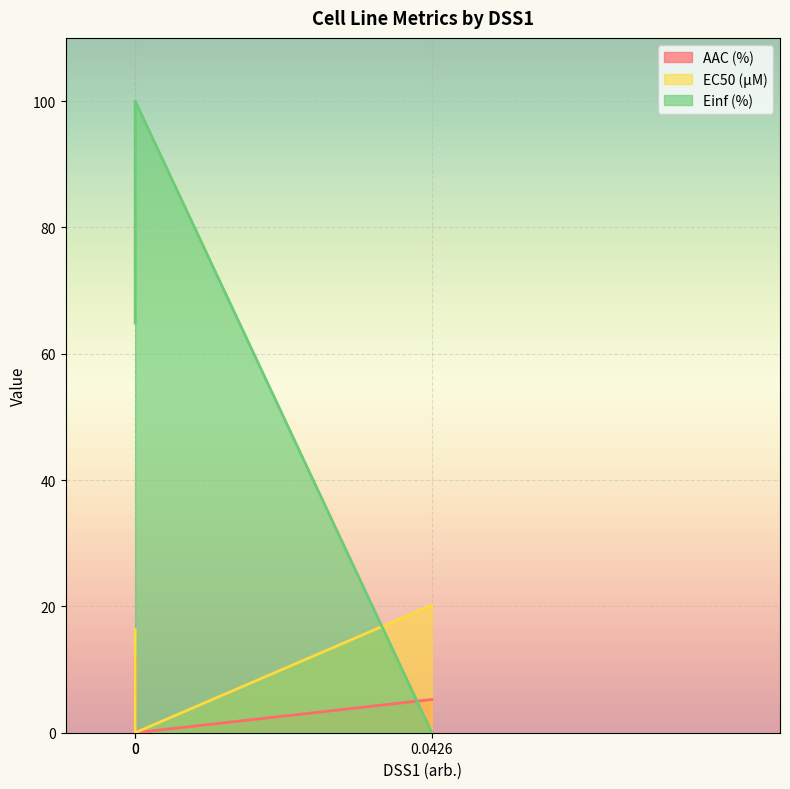

Which category has the highest value in the EC50 (µM) series?

0.0426